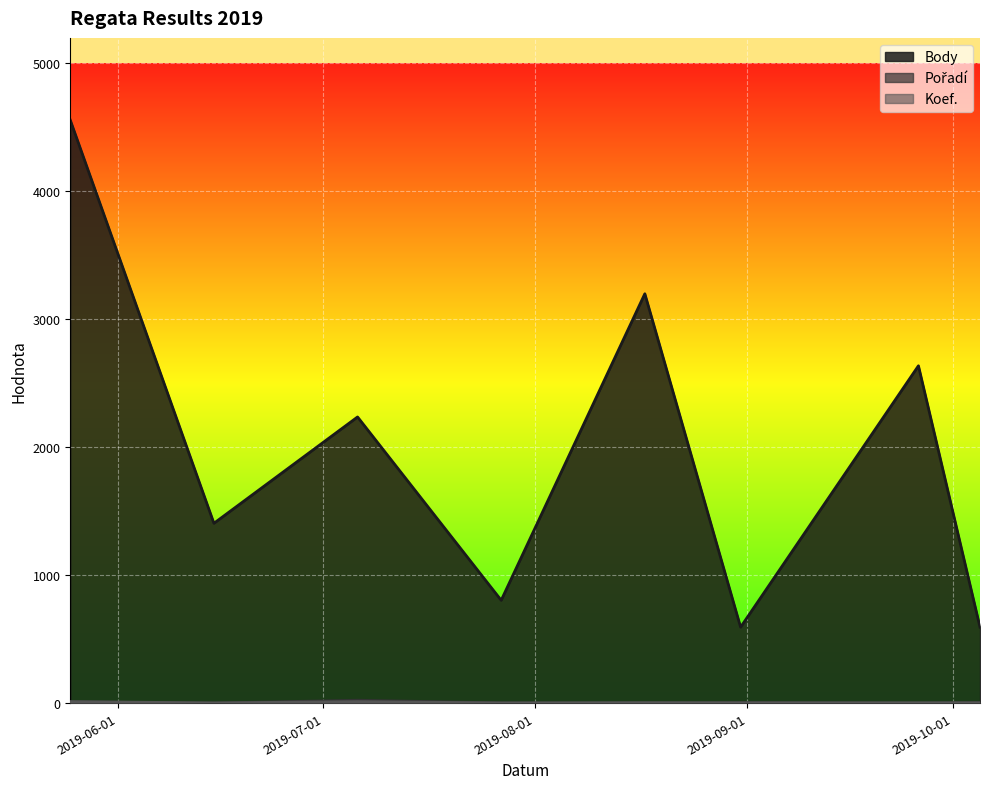

What is the spread (max minus min) of values at 2019-06-15?

1405